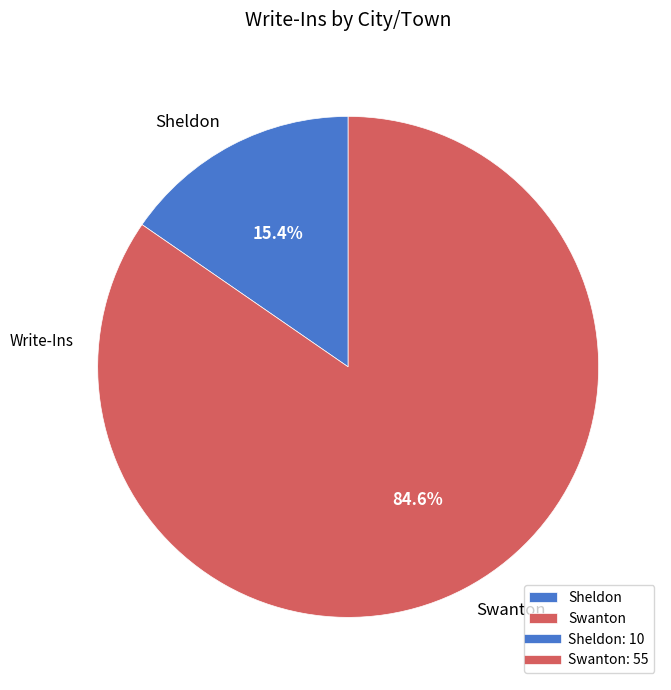

Is there a majority slice in this chart?

Yes